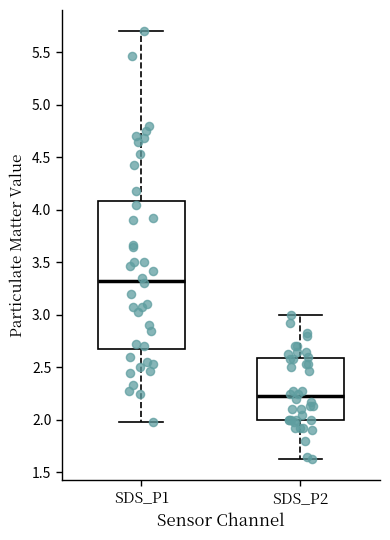

Reading left to right, transcribe this box plot: for each box, give where its median line is, the range the box spans, and where its two whiskers end, as read against the y-axis. The values are not printed on the chart, so give them approximately, as read against the axis.

SDS_P1: median 3.35, box 2.70 to 4.10, whiskers 2.00 to 5.70
SDS_P2: median 2.25, box 2.00 to 2.60, whiskers 1.65 to 3.00